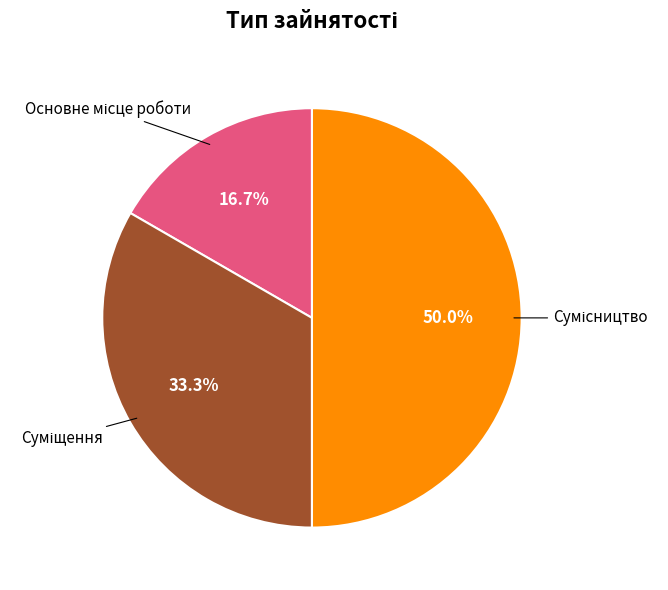

The Сумісництво slice represents 50% of the pie. True or false?

True